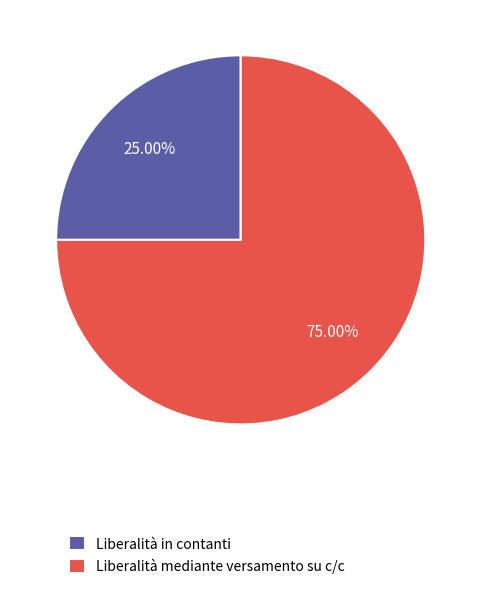

What percentage is the Liberalità mediante versamento su c/c slice, to the nearest percent?

75%